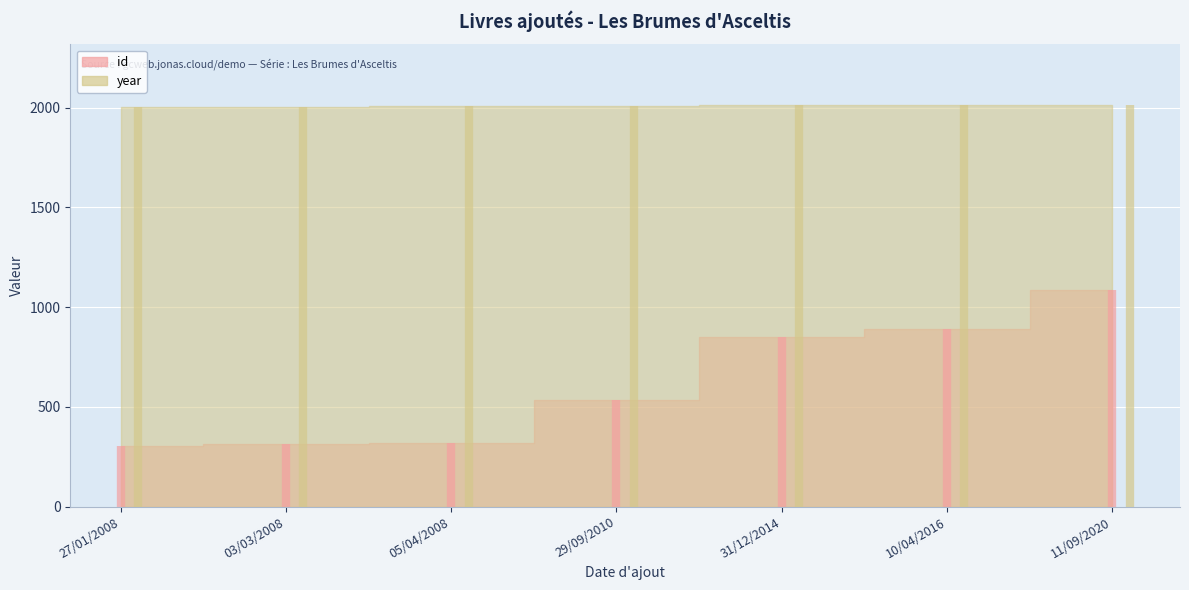

Which category has the highest value across all series?

11/09/2020